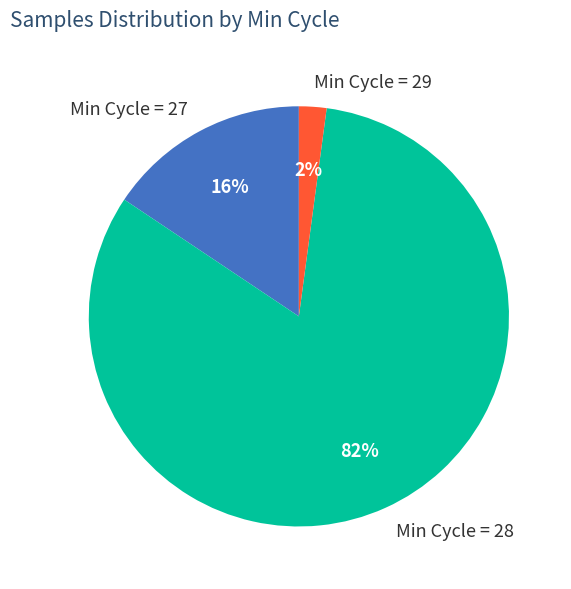

What percentage is the Min Cycle = 29 slice, to the nearest percent?

2%